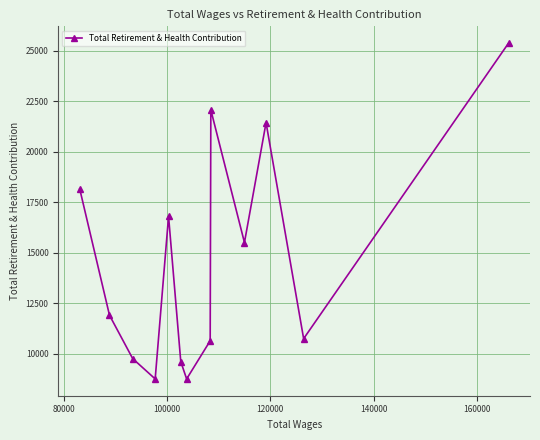

What is the difference between the second highest and second lowest values?

13332